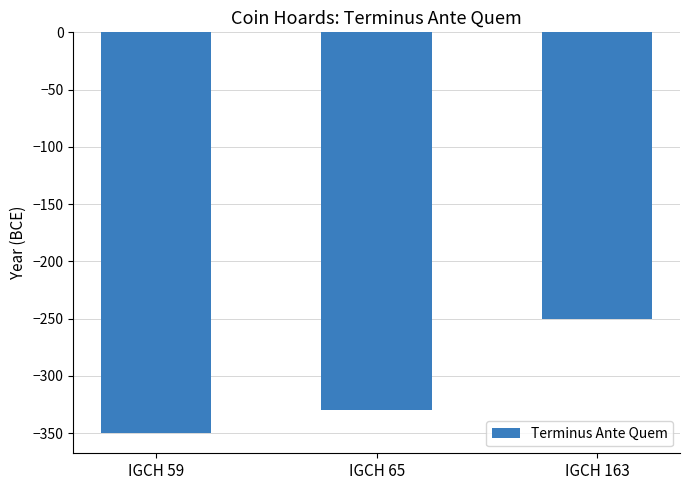

Reading left to right, extract all data points from this chart.

IGCH 59=-350	IGCH 65=-330	IGCH 163=-250